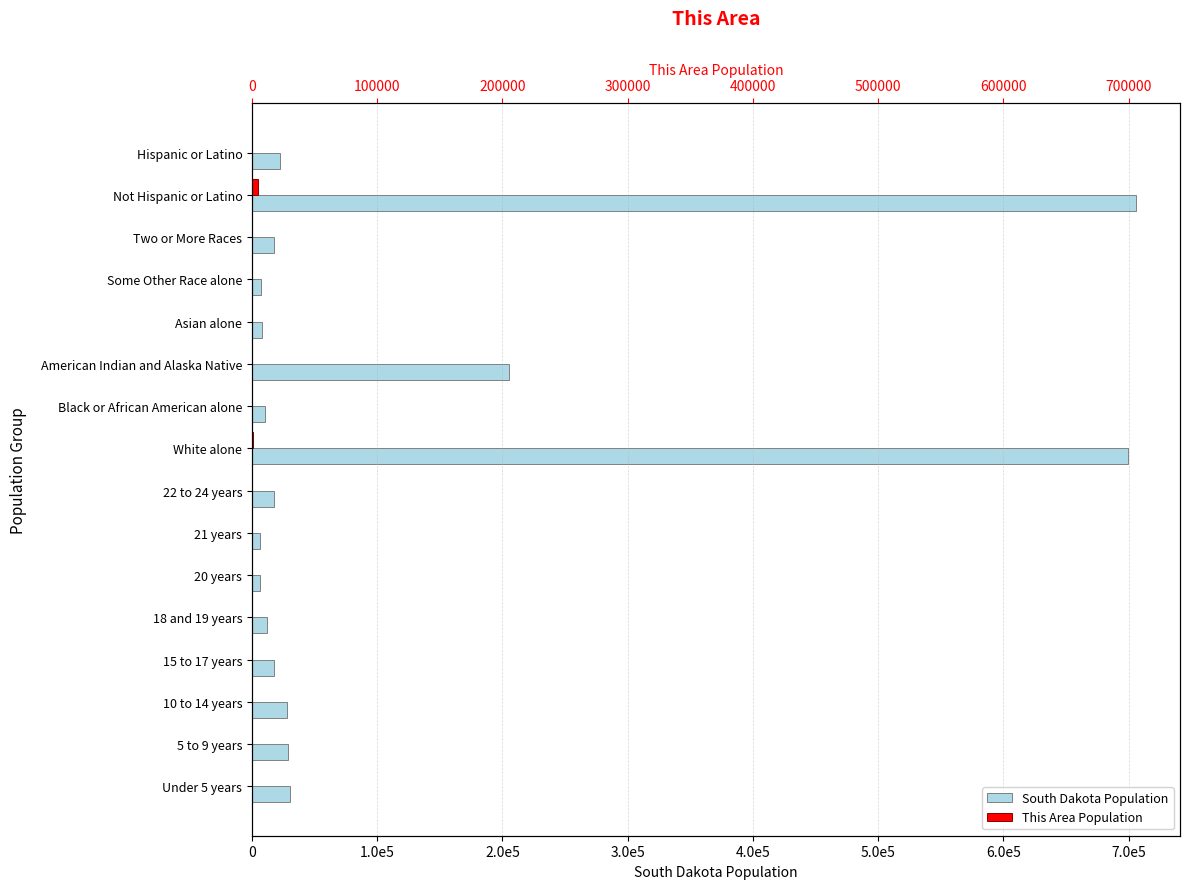

Is the value of South Dakota Population at 1.0e5 greater than the value of This Area Population at 14?

Yes